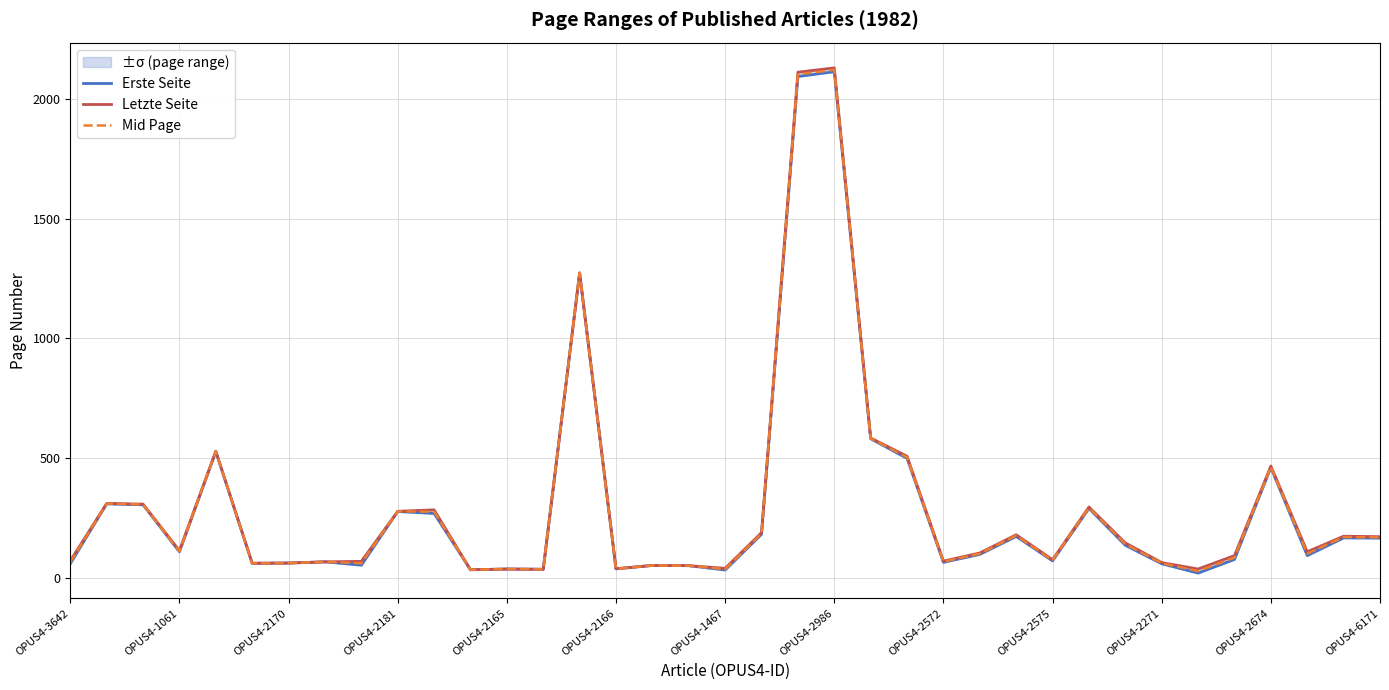

What is the maximum value for Mid Page?

2121.0